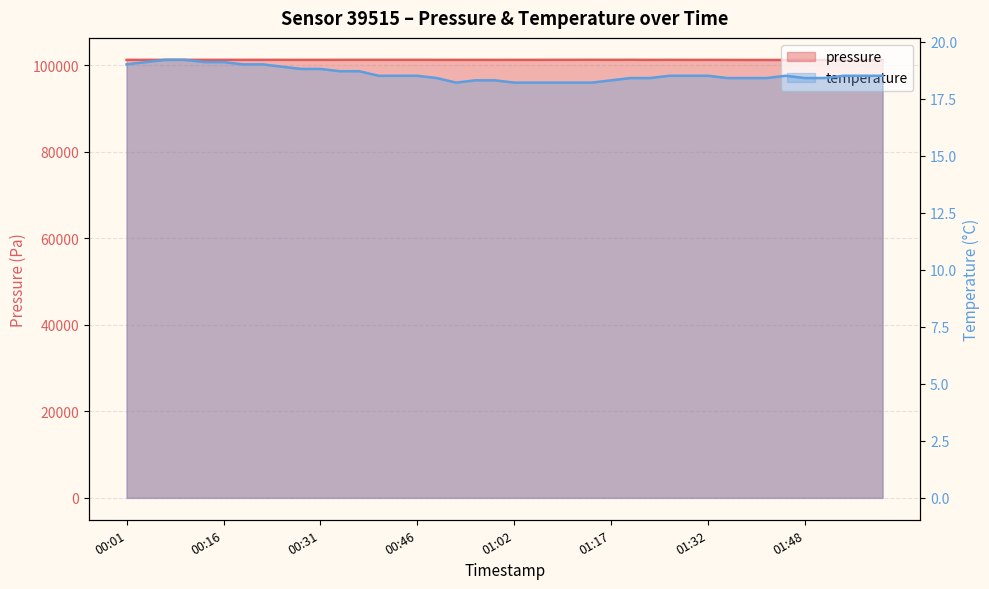

How many data points in pressure are less than 101266?

20